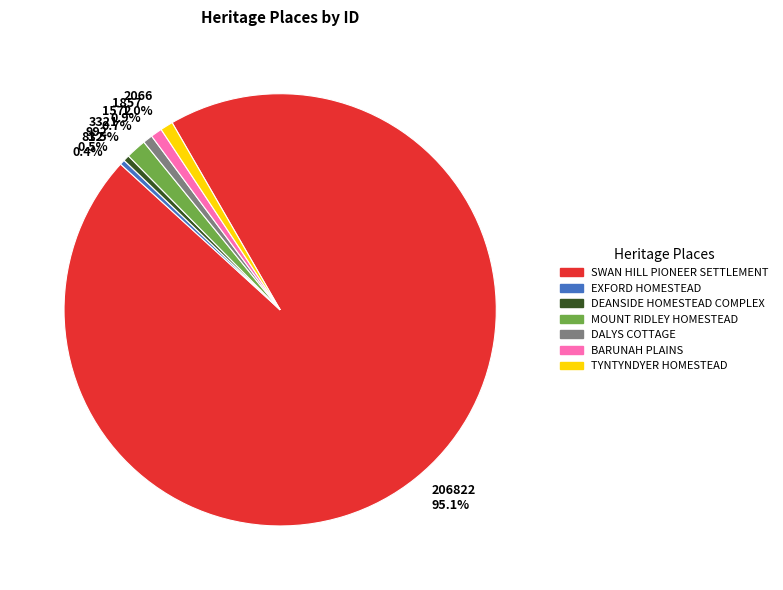

How much of the chart is everything except 3321 1.5%?

98.5%